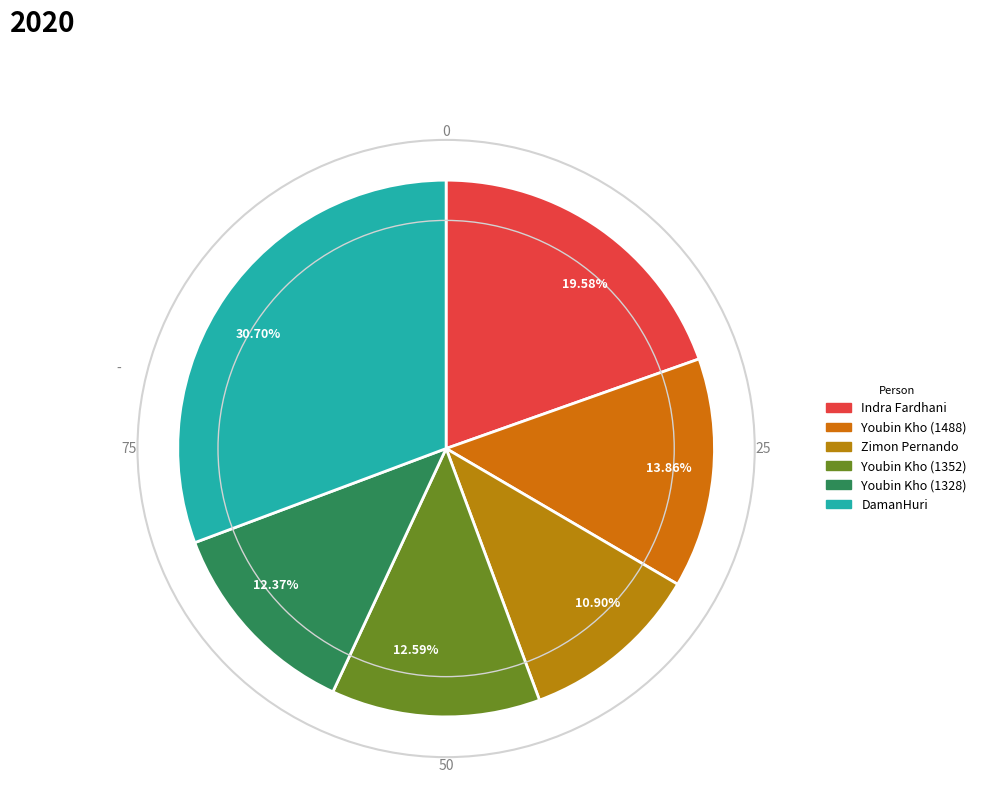

True or false: Youbin Kho (1328) accounts for 24% of the total.

False